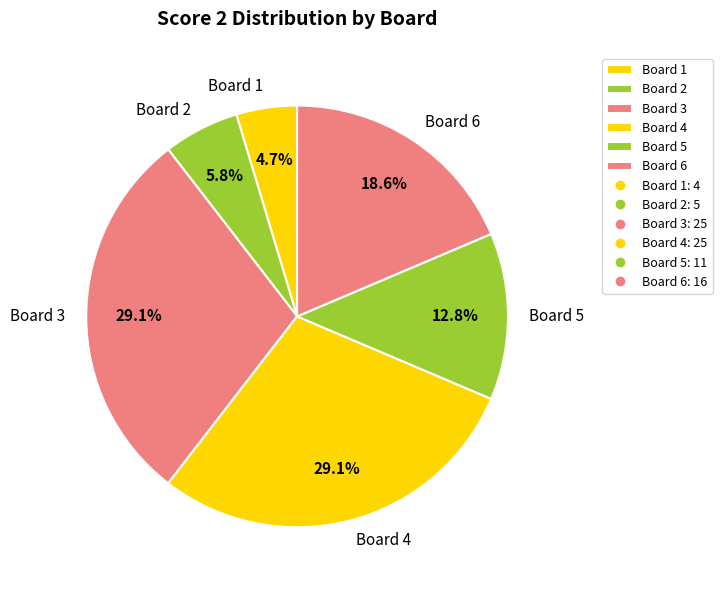

Is there a majority slice in this chart?

No